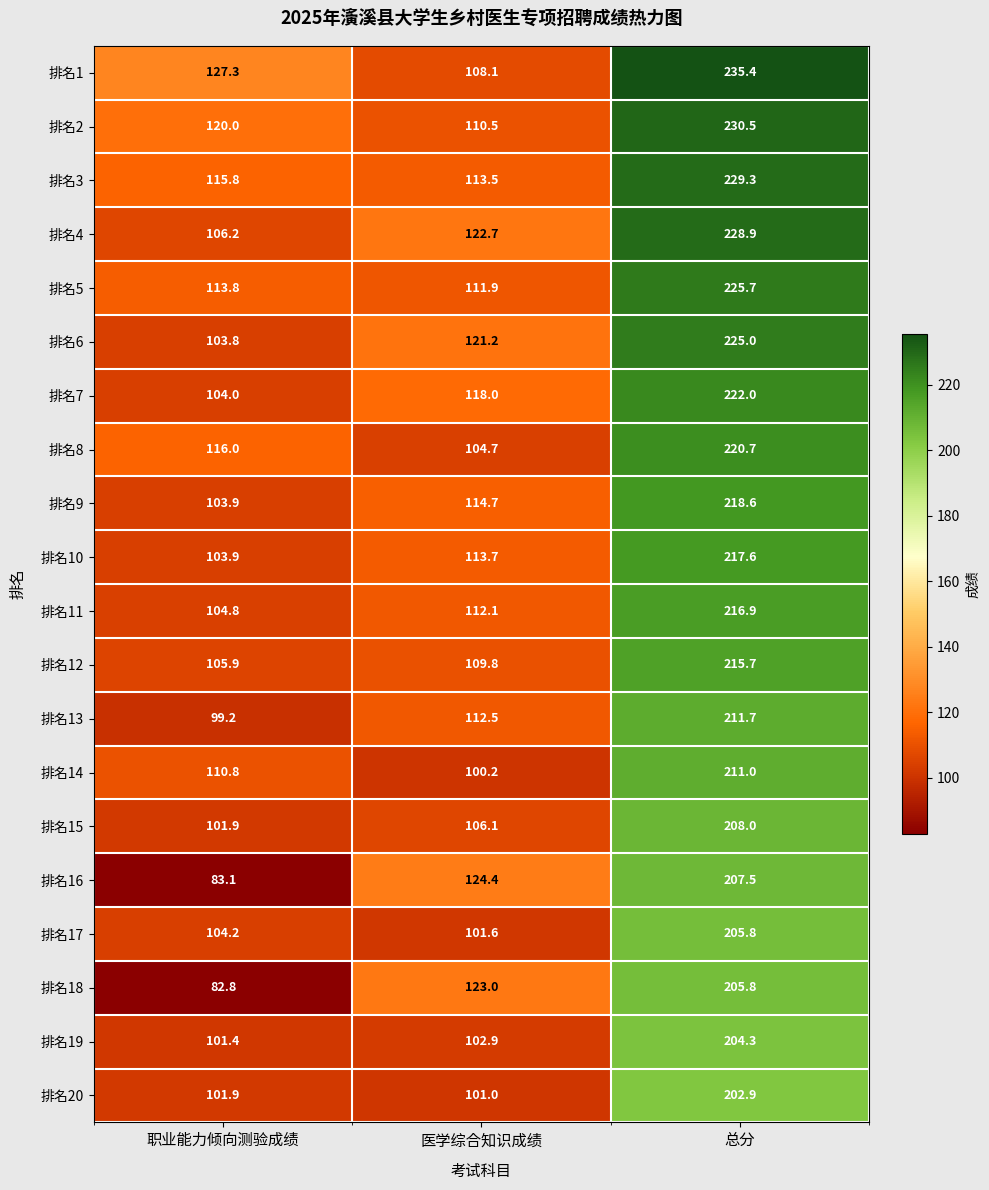

What is the approximate value of 排名1 at 医学综合知识成绩?

108.1